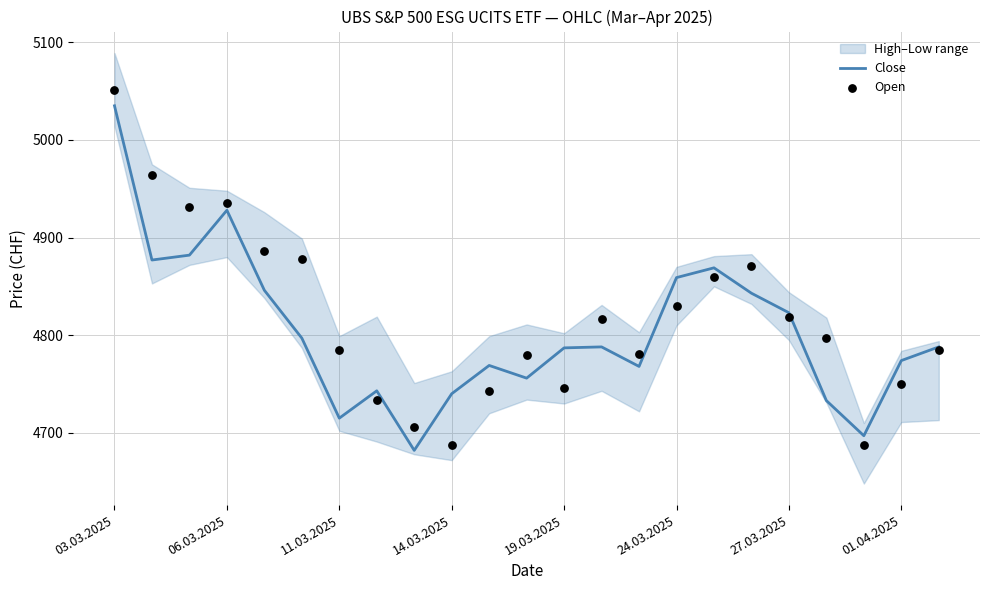

At which label does Close reach its peak?

03.03.2025